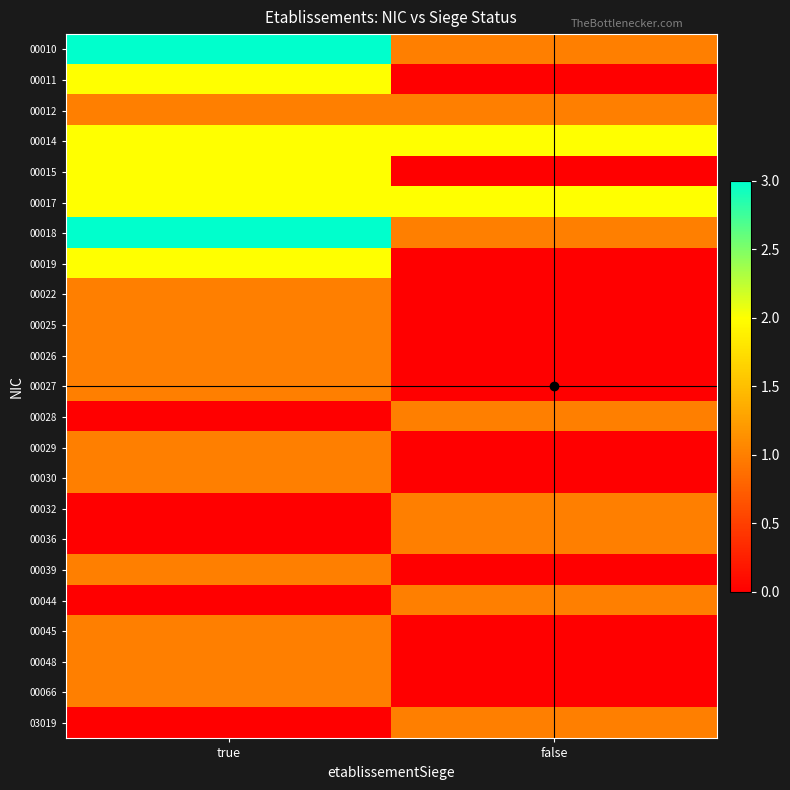

Rank the series at true from highest to lowest value.

00010, 00018, 00011, 00014, 00015, 00017, 00019, 00012, 00022, 00025, 00026, 00027, 00029, 00030, 00039, 00045, 00048, 00066, 00028, 00032, 00036, 00044, 03019